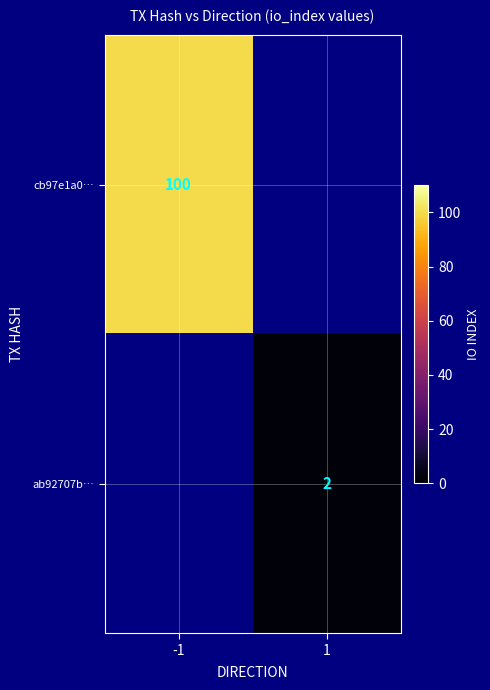

Is the value of cb97e1a0… at -1 greater than the value of ab92707b… at 1?

Yes